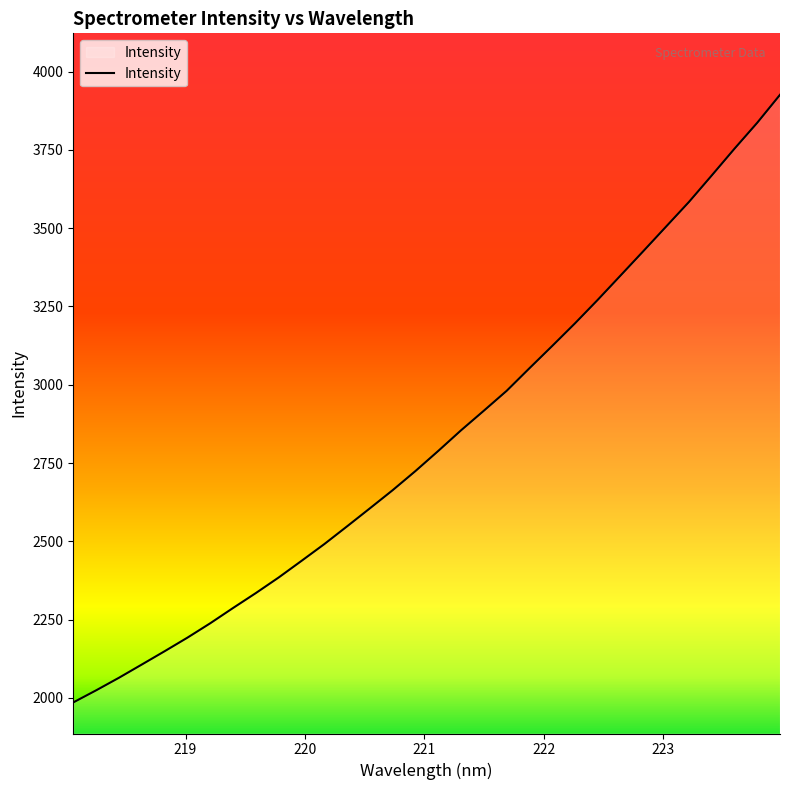

What is the maximum value shown in the chart?

3926.2